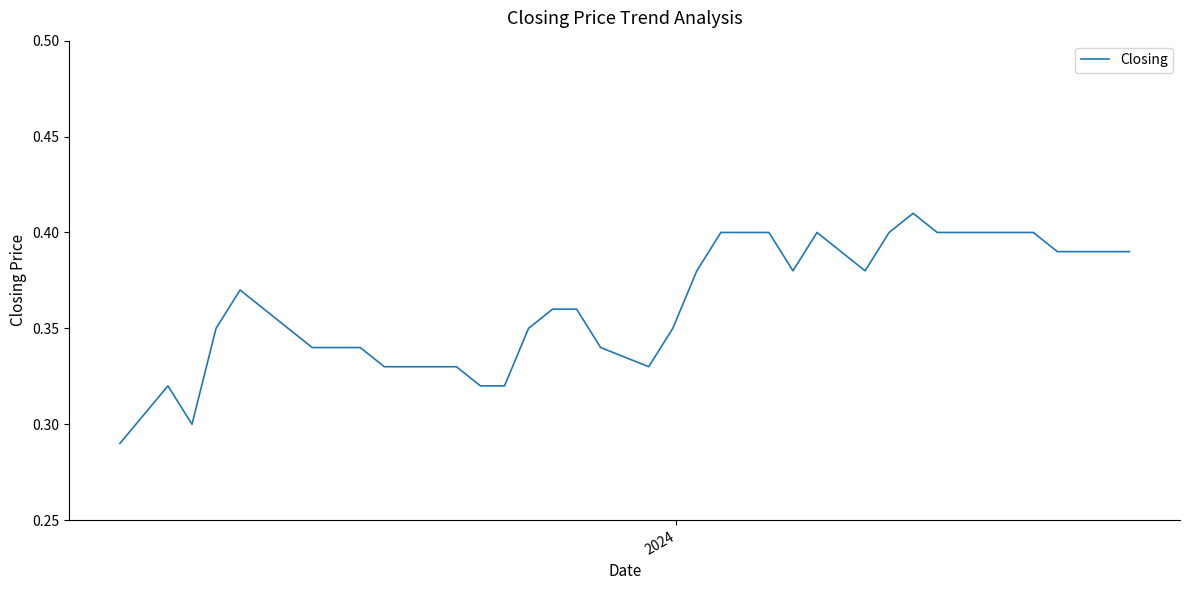

Does the chart have visible grid lines?

No